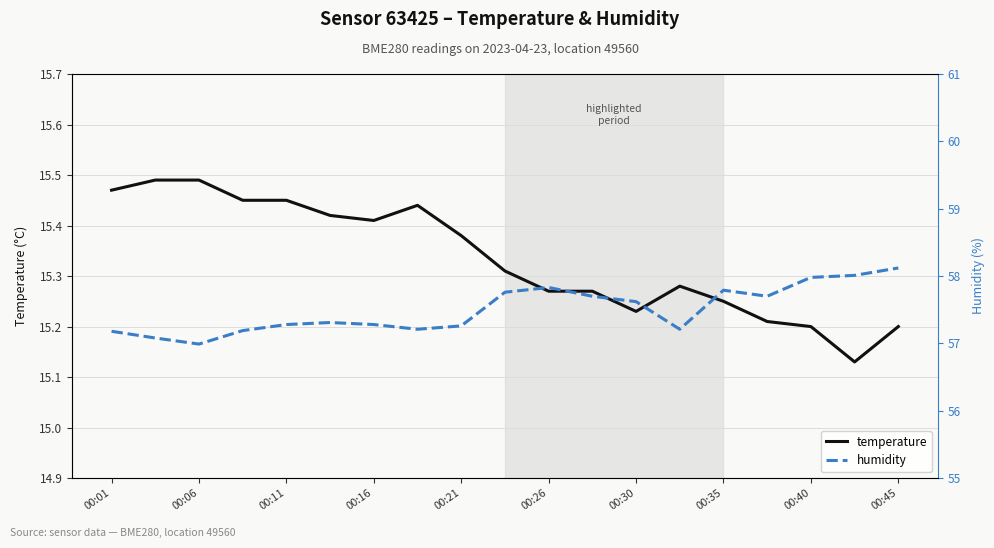

How many interior local peaks does the humidity series have?

3